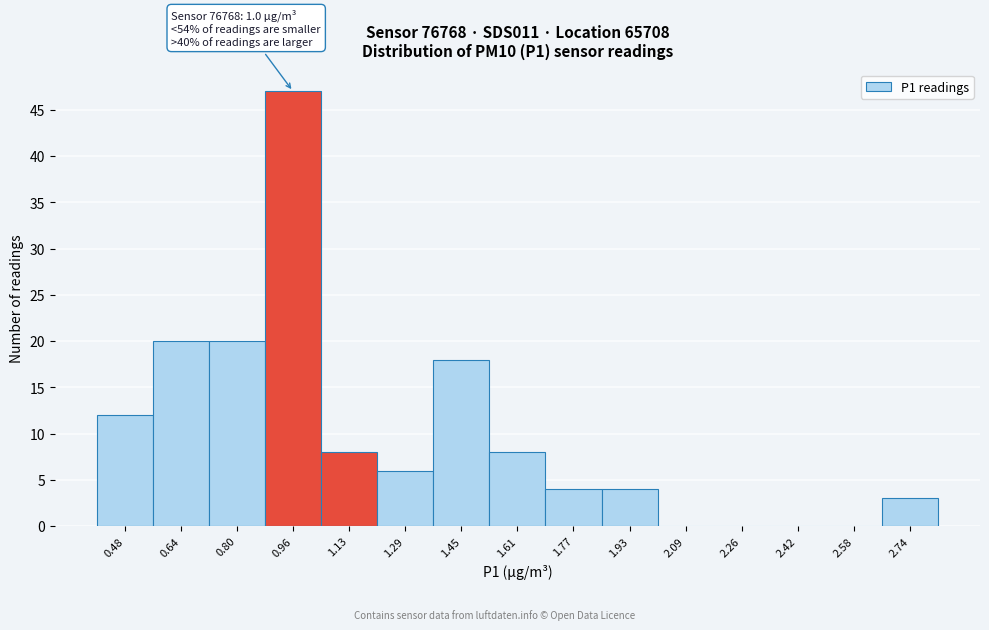

Over which range of the x-axis is the bar tallest?

0.88 to 1.04